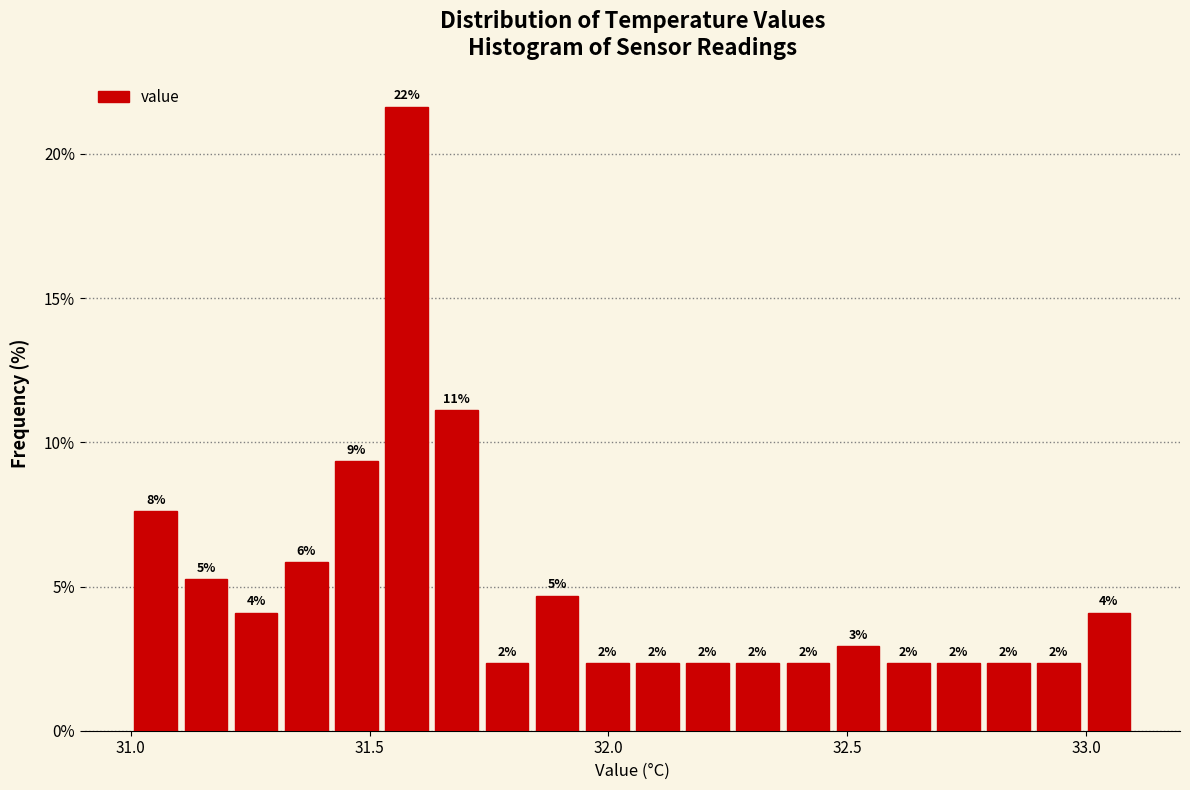

Read against the x-axis, roughly where is the centre of the tallest bar?

31.60